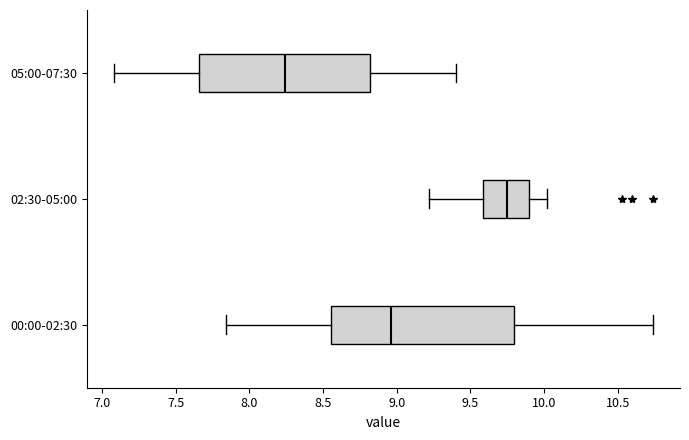

Where is the right edge of the box for 00:00-02:30 on the x-axis? The values are not printed on the chart, so give them approximately, as read against the axis.

9.80